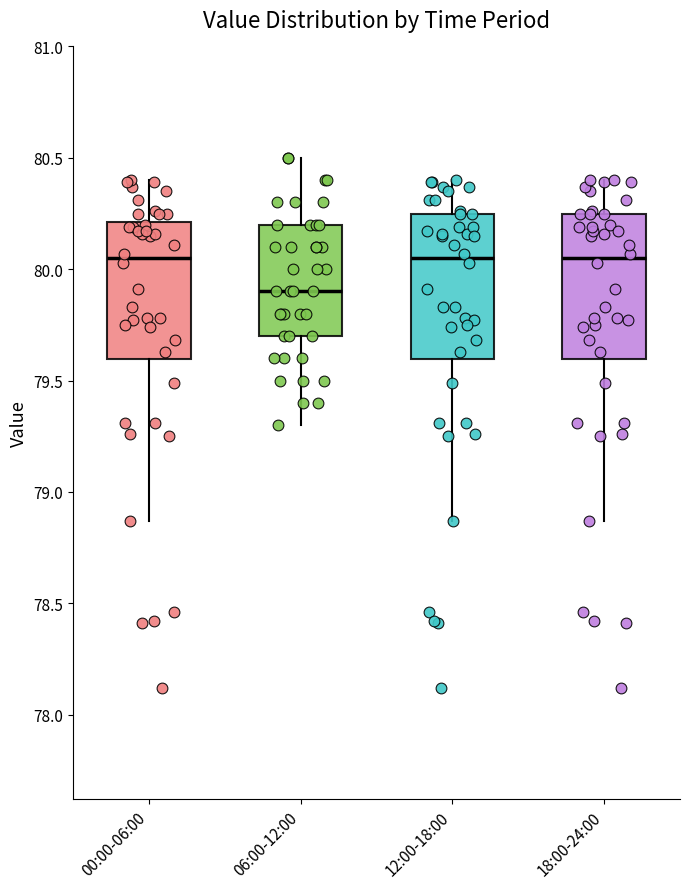

Where does the upper whisker of the box for 18:00-24:00 end on the y-axis? The values are not printed on the chart, so give them approximately, as read against the axis.

80.40